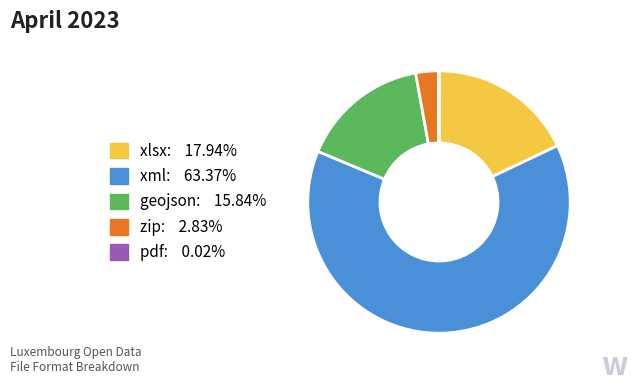

Does xml: 63.37% represent more than half of the total?

Yes